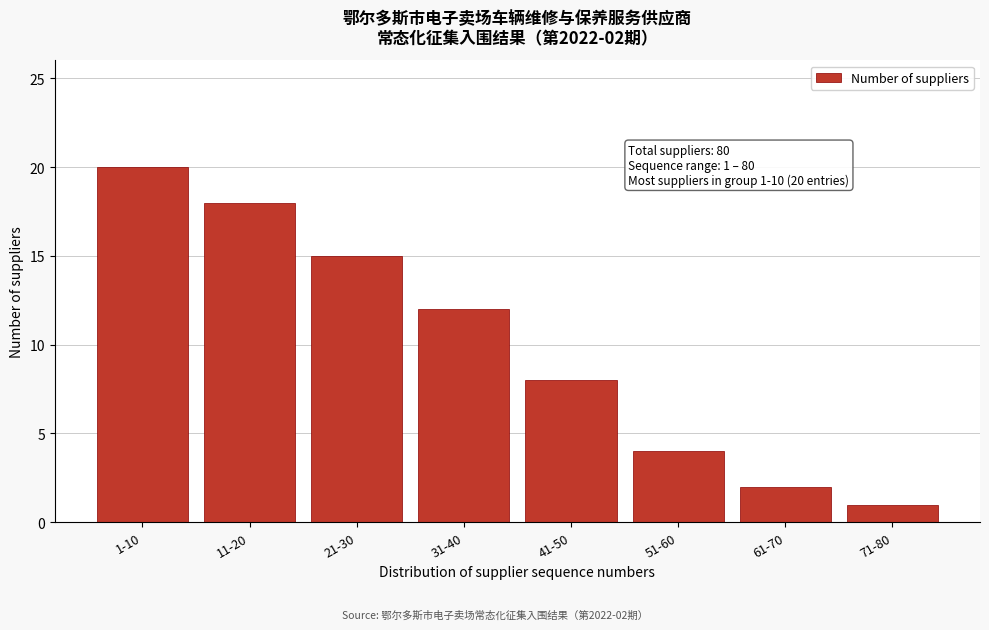

Reading left to right, list all the values displayed in this chart.

1-10=20	11-20=18	21-30=15	31-40=12	41-50=8	51-60=4	61-70=2	71-80=1